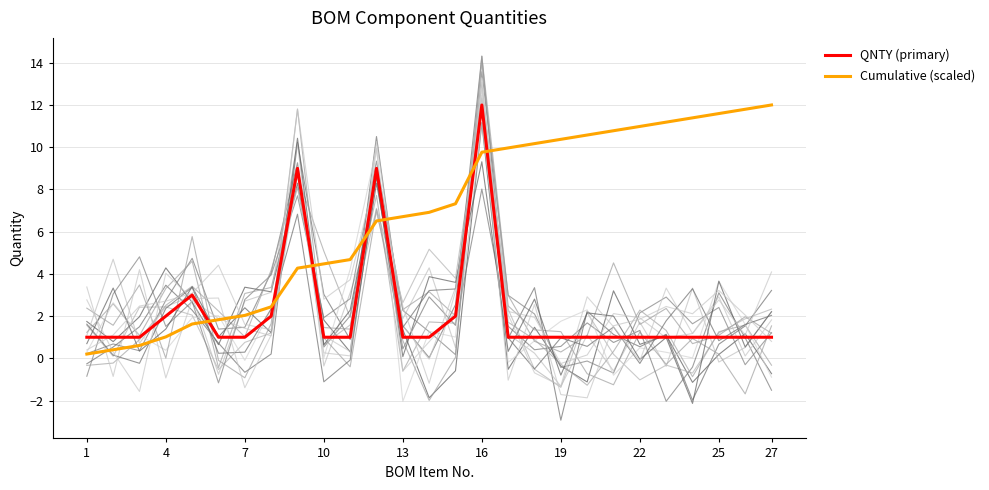

How many times do Cumulative (scaled) and QNTY (primary) cross each other?

7